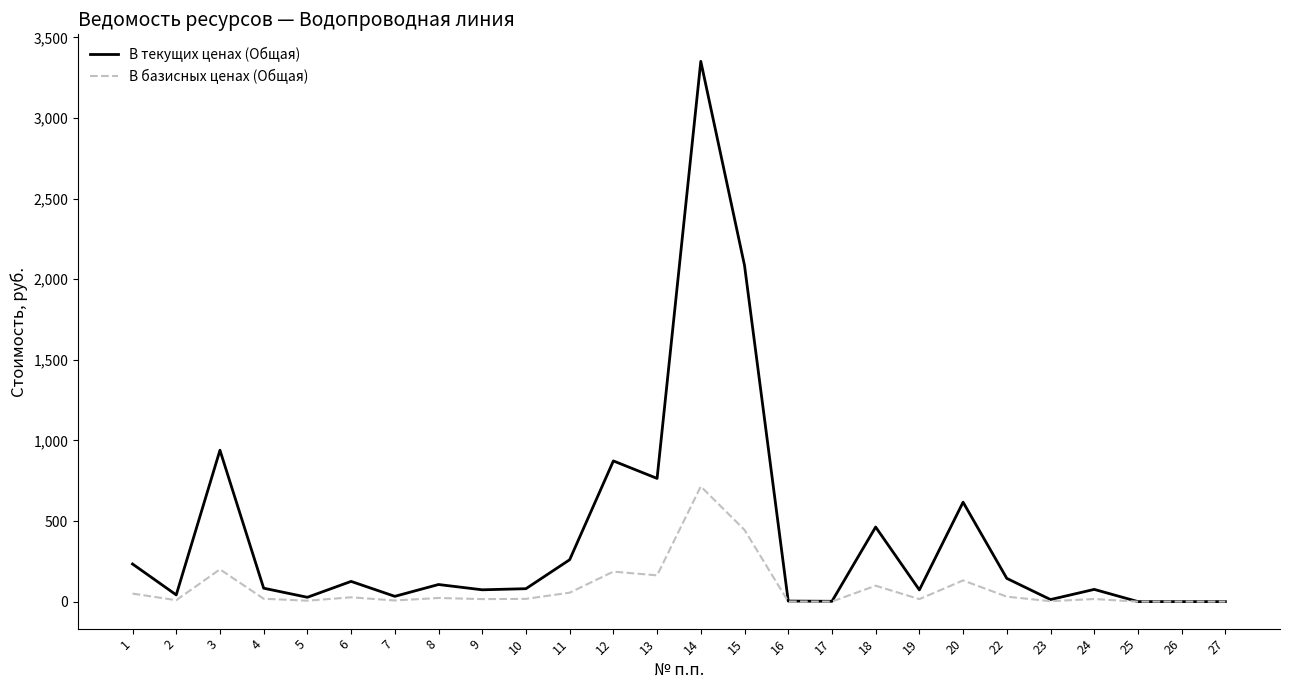

True or false: В текущих ценах (Общая) has more than 1 points higher than both neighbors.

True